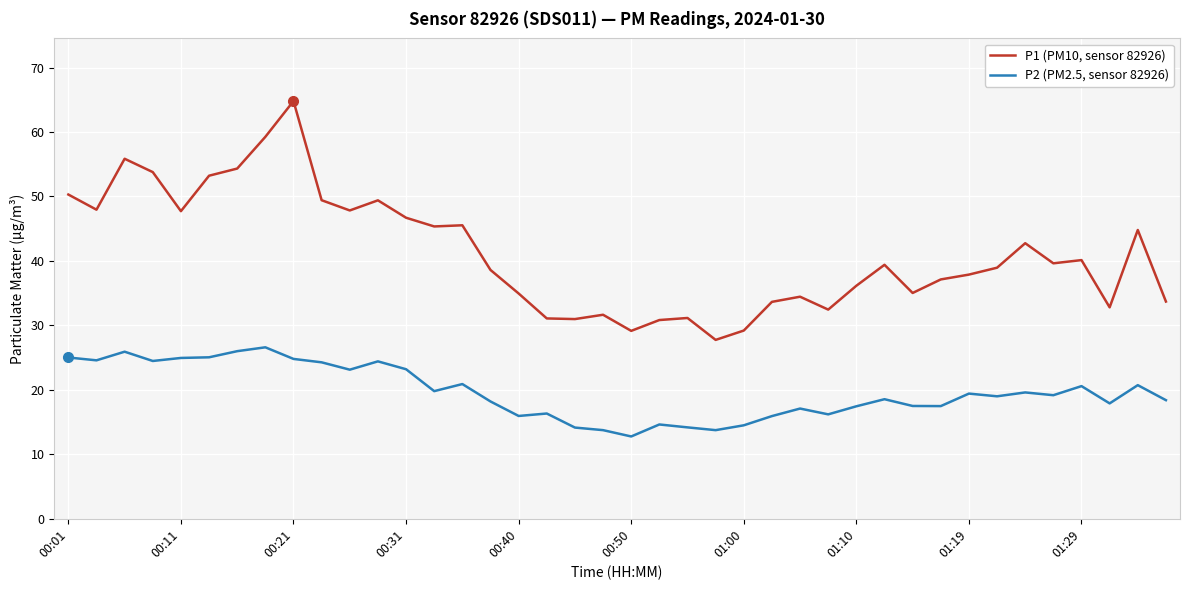

How many lines are shown in the chart?

2